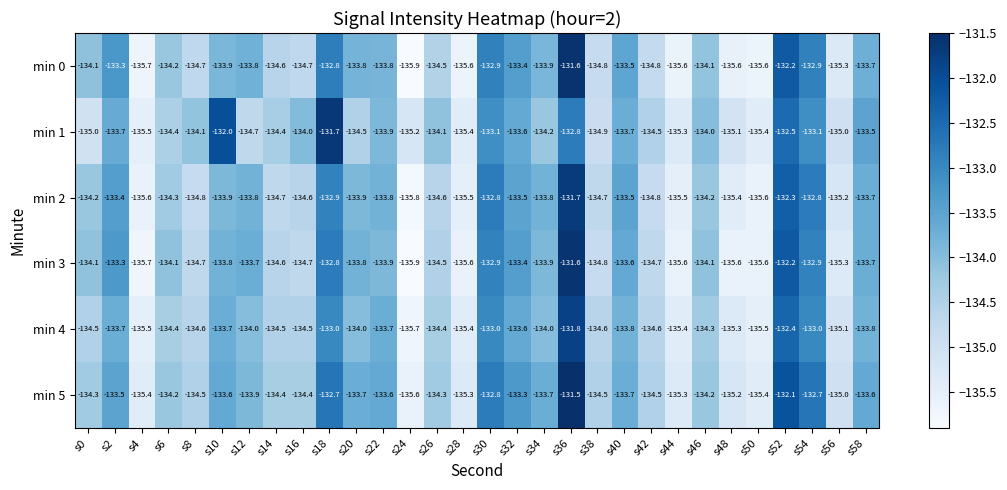

What is the sum of the min 5 values at s58 and s52?

-265.7